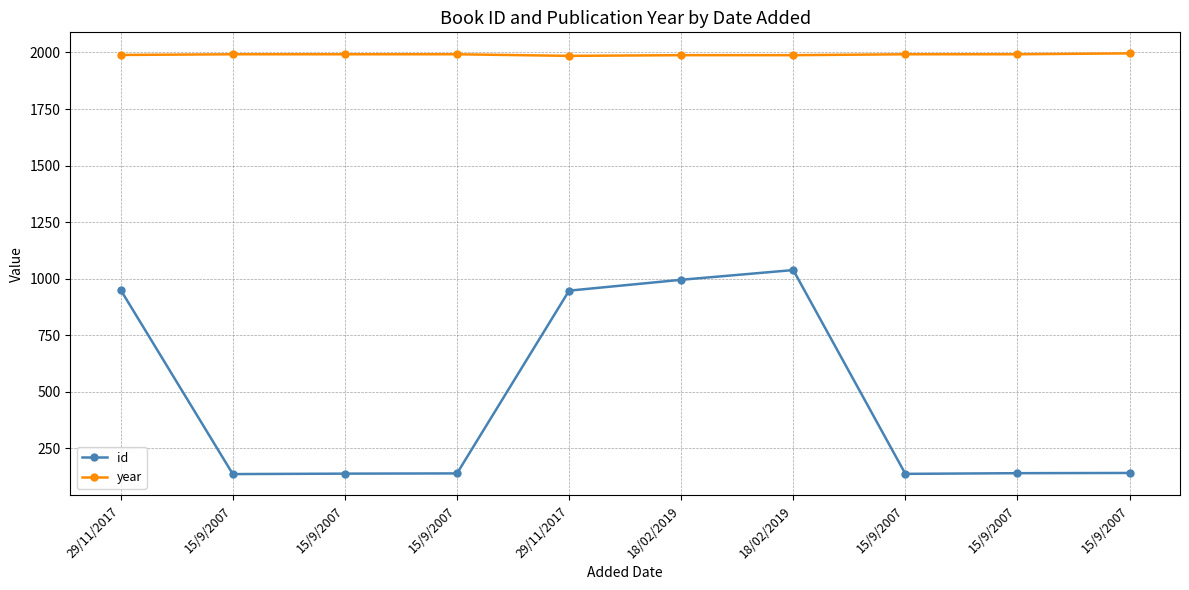

What are all the series names shown in the legend?

id, year